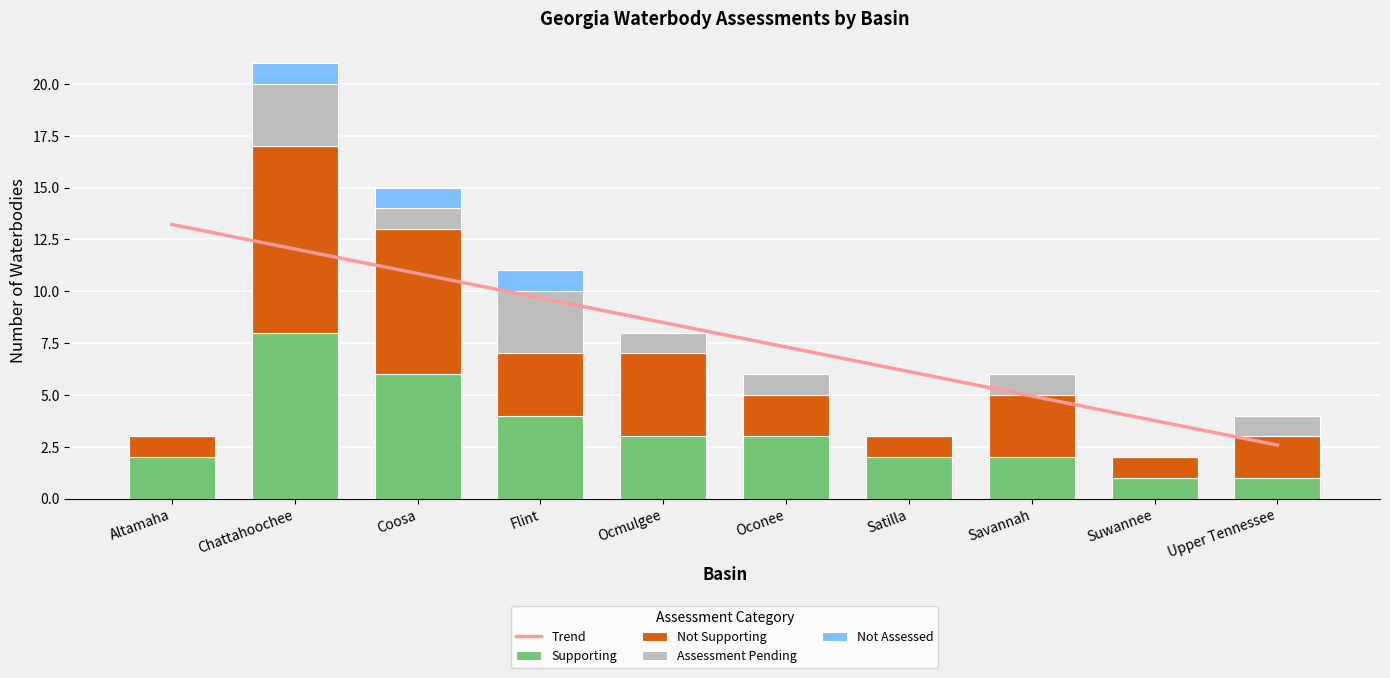

What is the sum of the Assessment Pending values at Coosa and Ocmulgee?

2.0